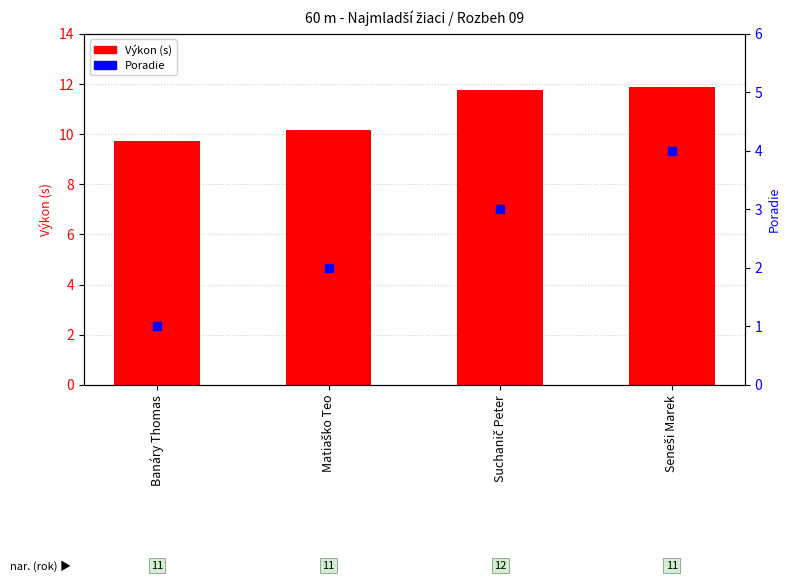

Which series contains the highest Y value?

Výkon (s)